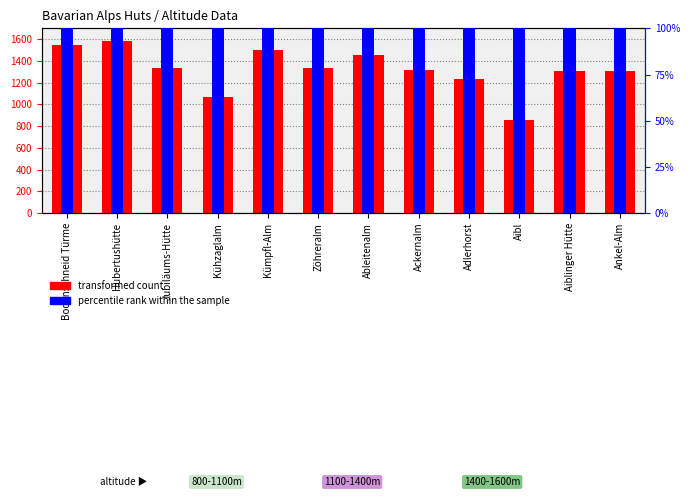

The transformed count series shows 1230 at Adlerhorst. True or false?

True